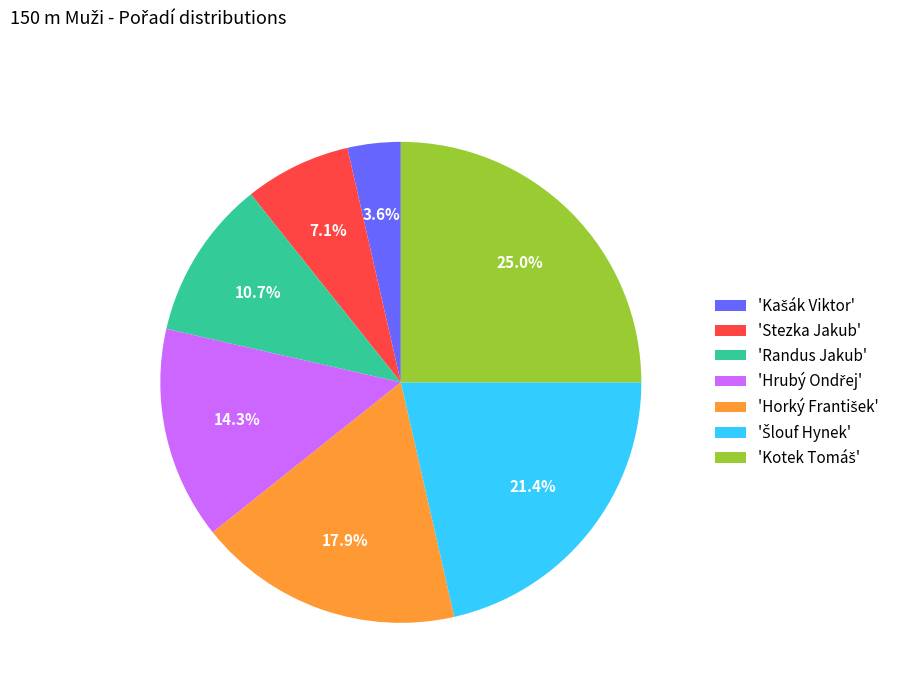

Is there any slice that represents more than half of the pie?

No